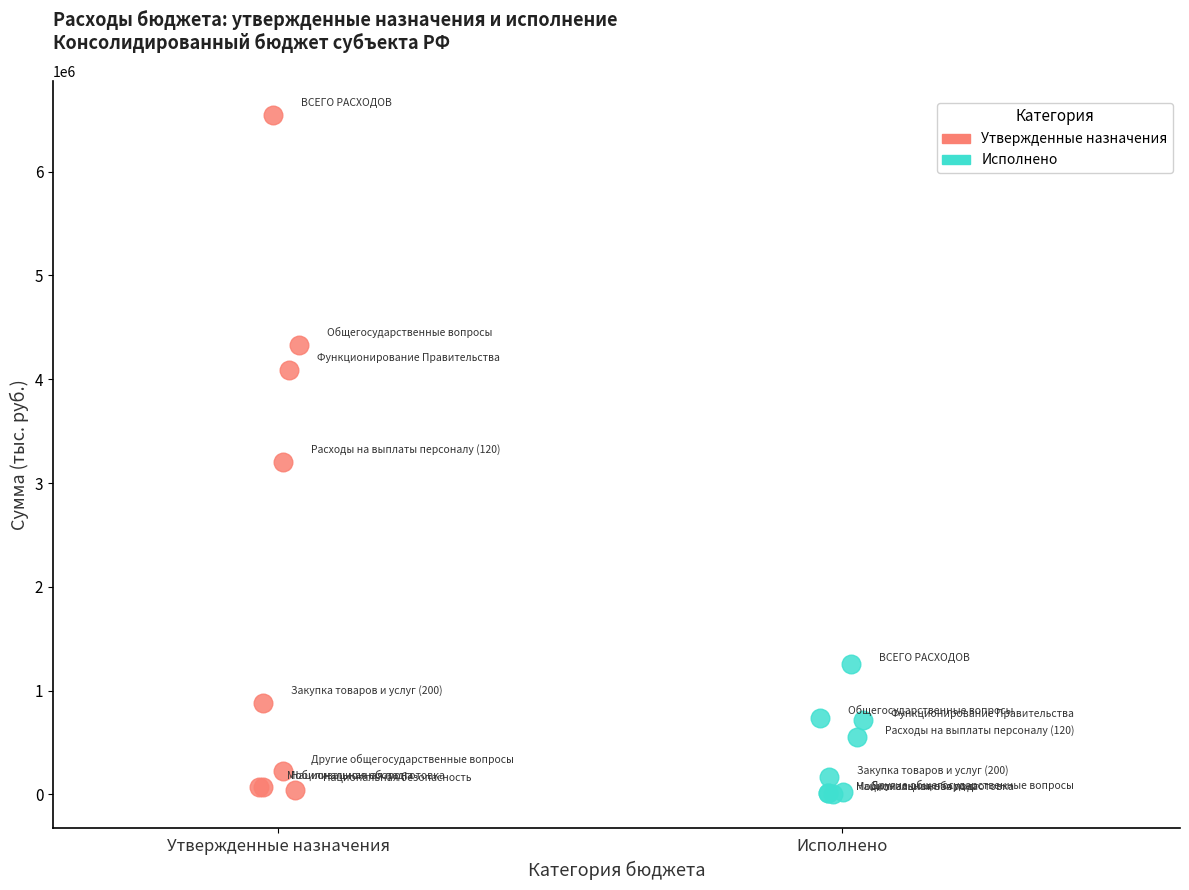

Which series has the widest spread of Y values?

Утвержденные назначения